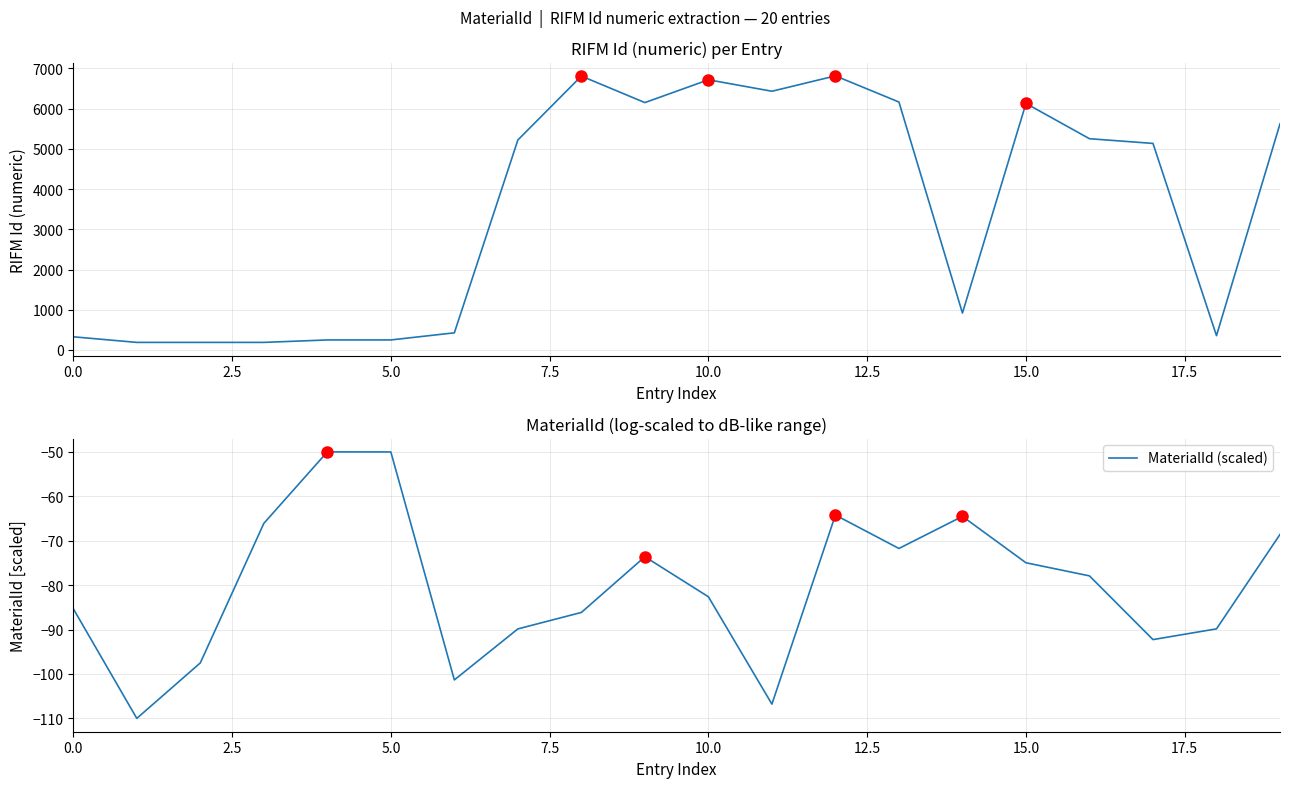

Which series changed the most between 13 and 19?

RIFM Id (numeric)